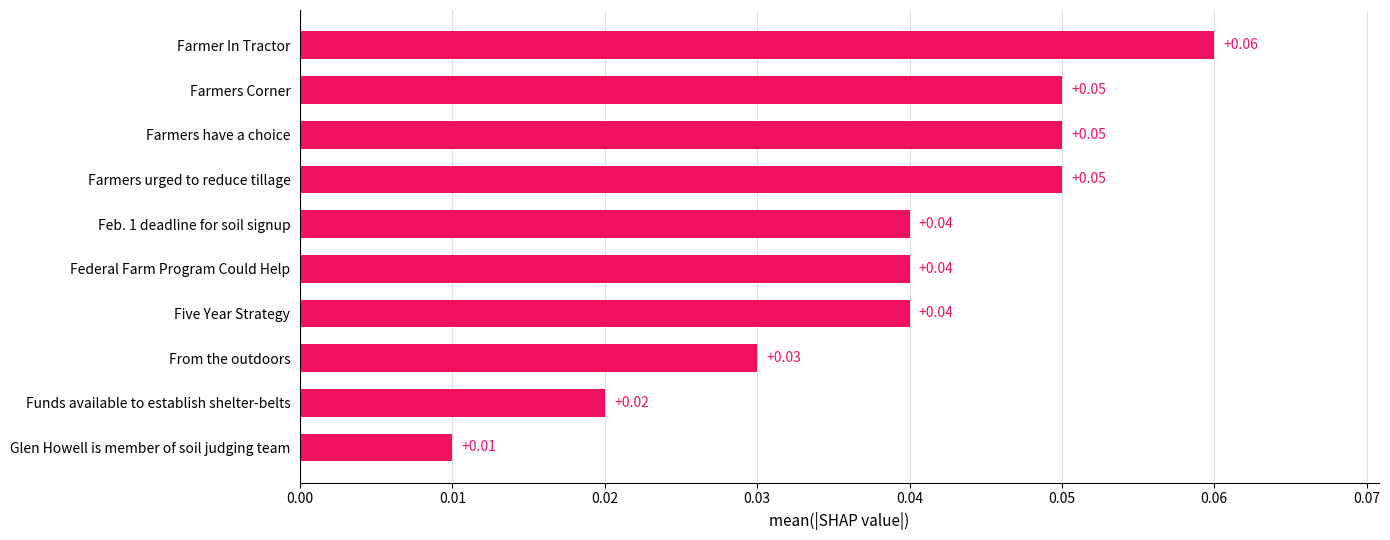

Between Federal Farm Program Could Help and Glen Howell is member of soil judging team, which is larger?

Federal Farm Program Could Help